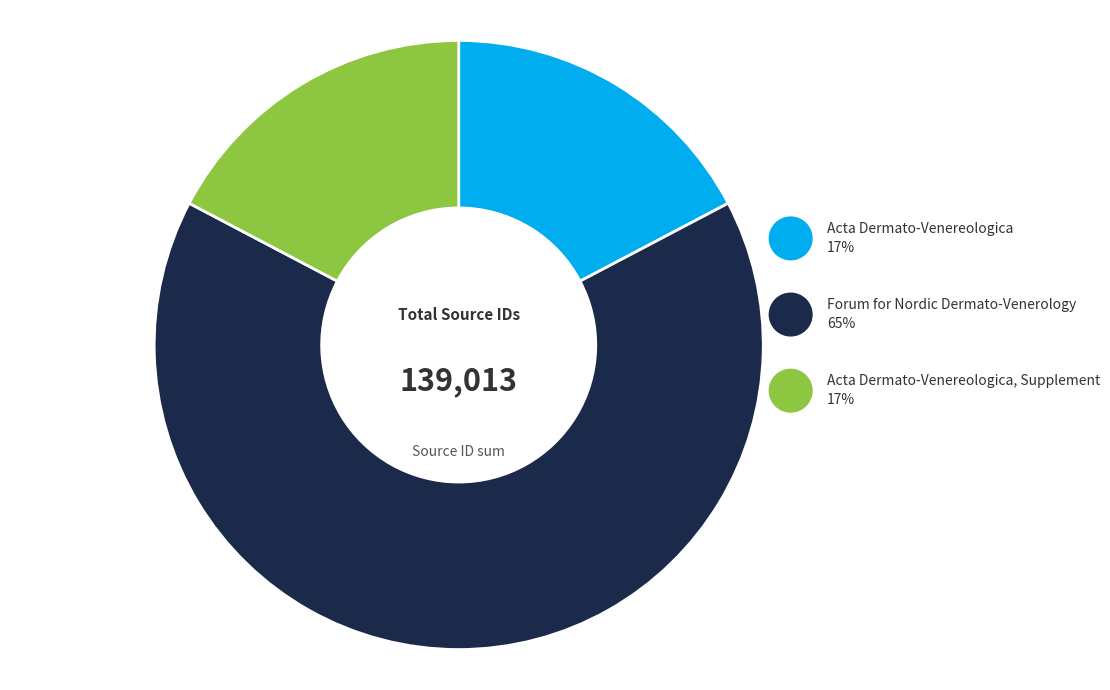

True or false: Acta Dermato-Venereologica accounts for 17% of the total.

True